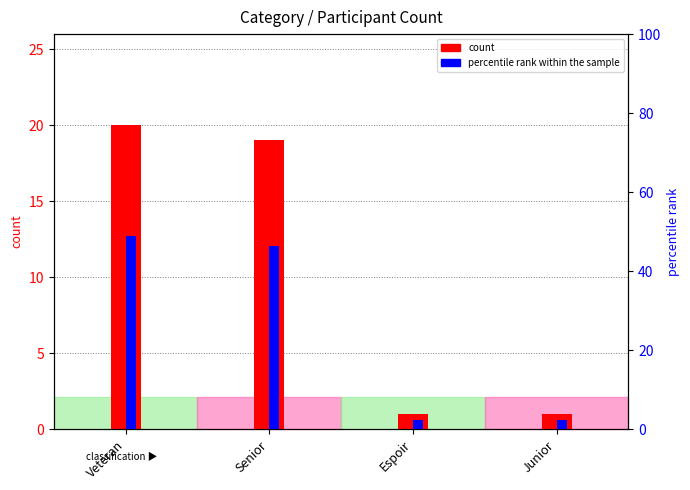

How many bars are there in each group?

2